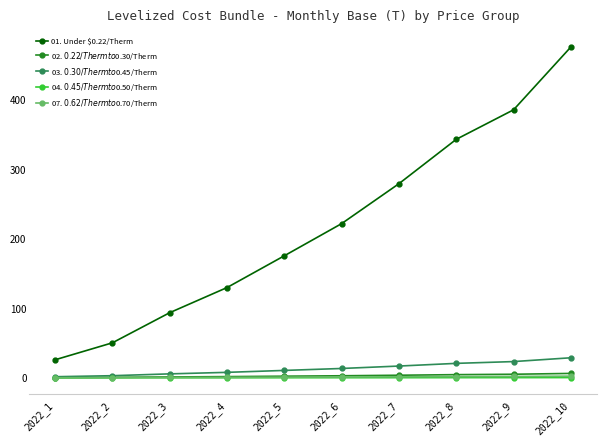

How many categories are shown in the chart?

10